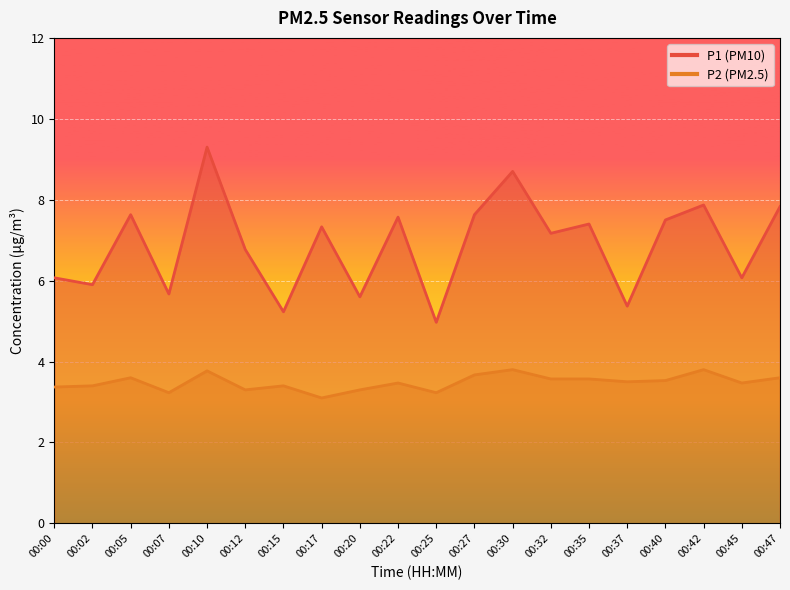

Reading right to left, what are all the values shown in this chart?

P1: 00:47=7.8	00:45=6.1	00:42=7.9	00:40=7.5	00:37=5.4	00:35=7.4	00:32=7.2	00:30=8.7	00:27=7.6	00:25=5.0	00:22=7.6	00:20=5.6	00:17=7.3	00:15=5.2	00:12=6.8	00:10=9.3	00:07=5.7	00:05=7.6	00:02=5.9	00:00=6.1
P2: 00:47=3.6	00:45=3.5	00:42=3.8	00:40=3.5	00:37=3.5	00:35=3.6	00:32=3.6	00:30=3.8	00:27=3.7	00:25=3.2	00:22=3.5	00:20=3.3	00:17=3.1	00:15=3.4	00:12=3.3	00:10=3.8	00:07=3.2	00:05=3.6	00:02=3.4	00:00=3.4